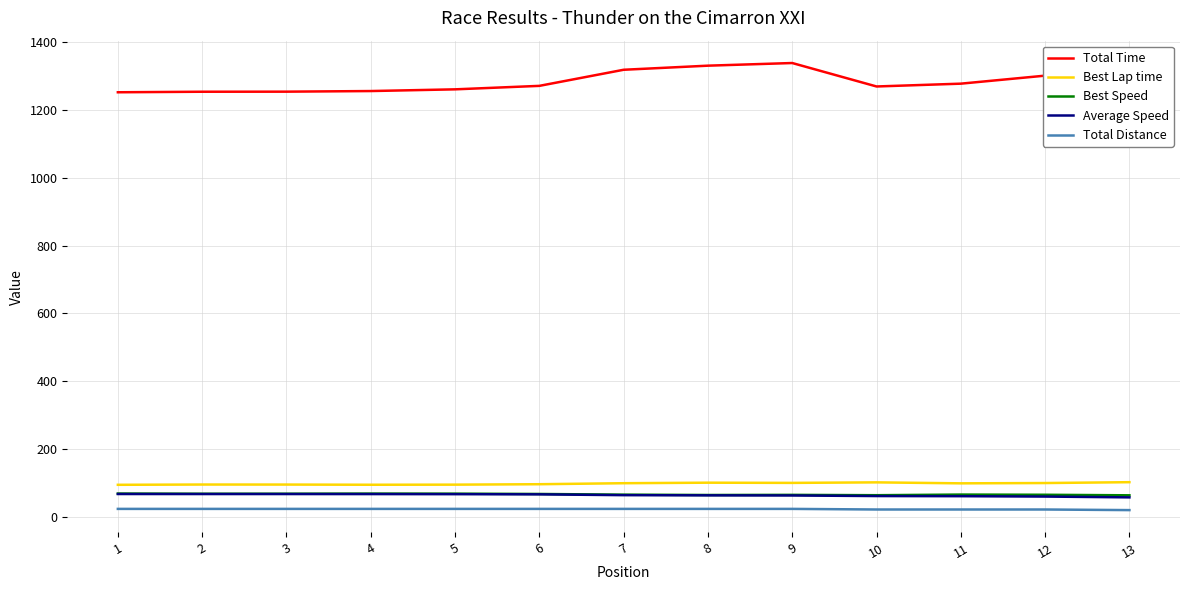

Where is the first local minimum for Best Lap time?

4